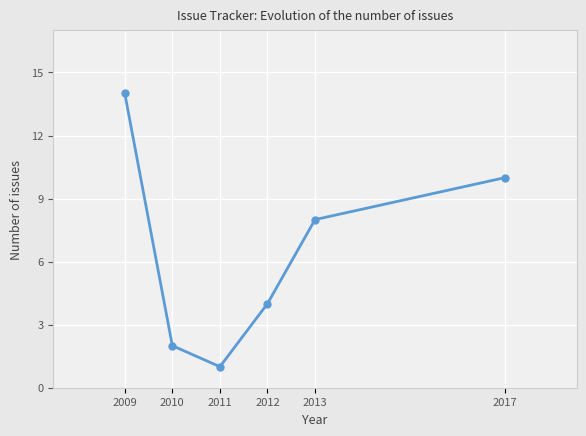

How many lines are shown in the chart?

1